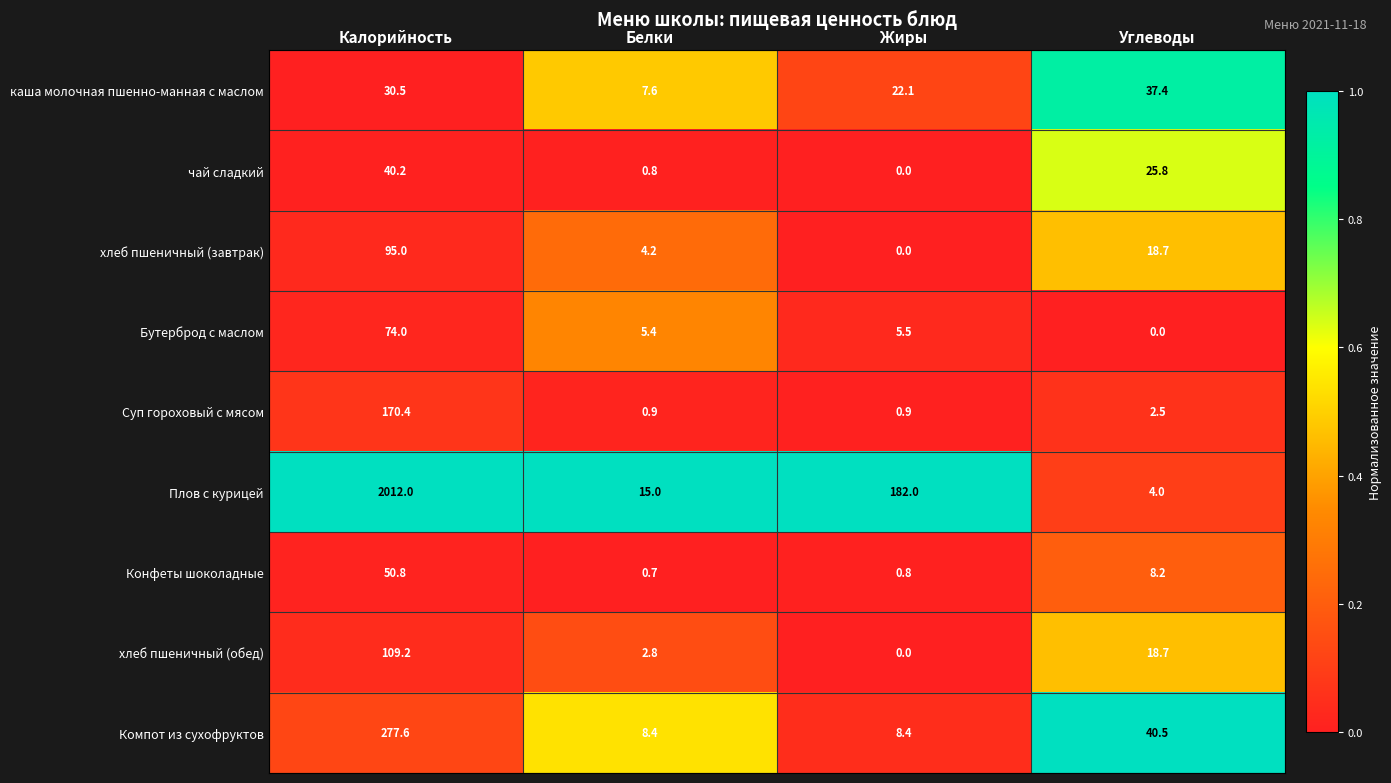

Rank the series at Калорийность from highest to lowest value.

Плов с курицей, Компот из сухофруктов, Суп гороховый с мясом, хлеб пшеничный (обед), хлеб пшеничный (завтрак), Бутерброд с маслом, Конфеты шоколадные, чай сладкий, каша молочная пшенно-манная с маслом